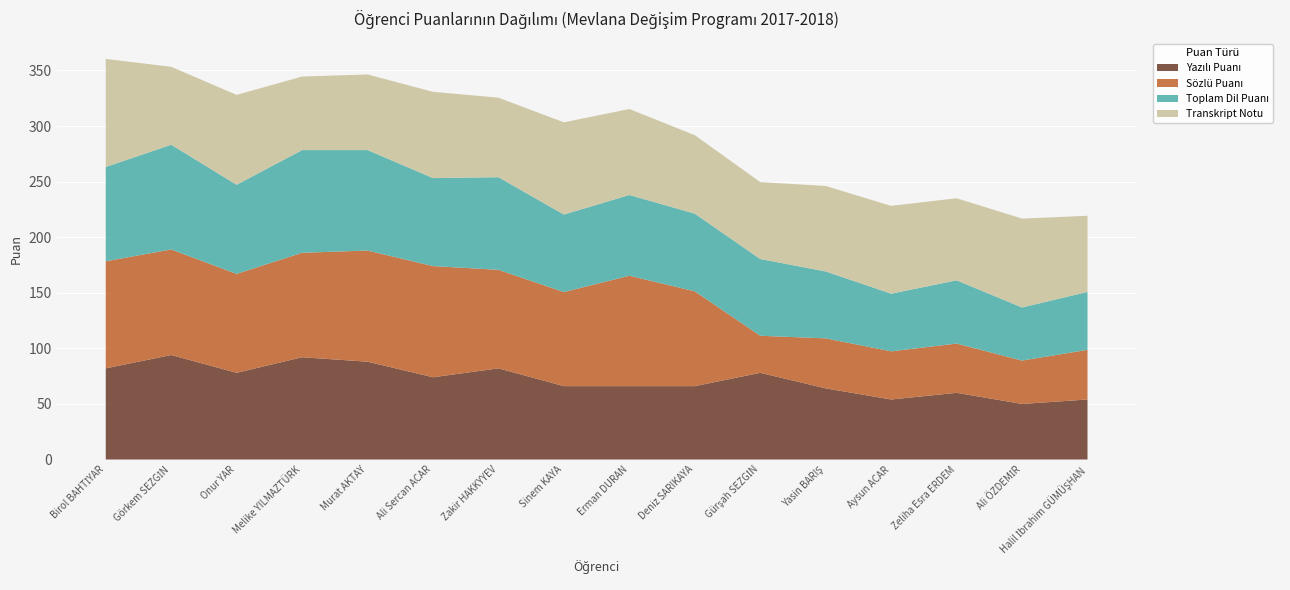

Reading right to left, transcribe all the data shown in this chart.

Yazılı Puanı: 54.0	50.0	60.0	54.0	64.0	78.0	66.0	66.0	66.0	82.0	74.0	88.0	92.0	78.0	94.0	82.0
Sözlü Puanı: 44.7	39.0	44.3	43.3	45.0	33.3	85.3	99.3	84.7	88.7	100.0	100.0	94.0	89.0	95.0	96.3
Toplam Dil Puanı: 52.1	47.8	56.9	51.9	60.2	69.1	69.9	72.7	69.7	83.3	79.2	90.4	92.4	80.2	94.2	84.9
Transkript Notu: 68.5	79.9	73.9	79.0	76.9	69.2	70.6	77.4	83.0	71.5	77.6	68.0	66.2	80.9	70.1	97.2